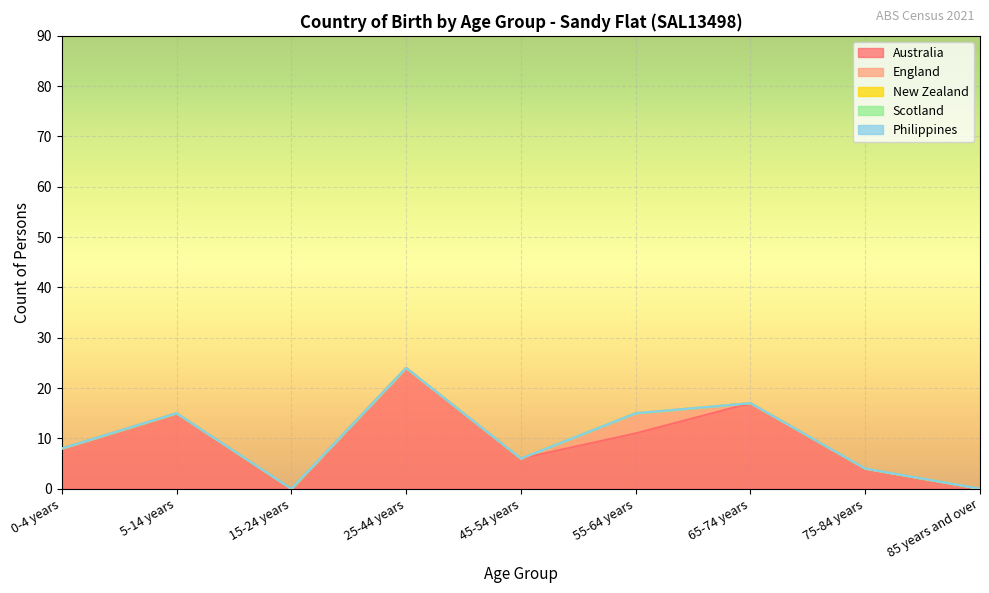

What is the label of the 2nd point from the right?

75-84 years